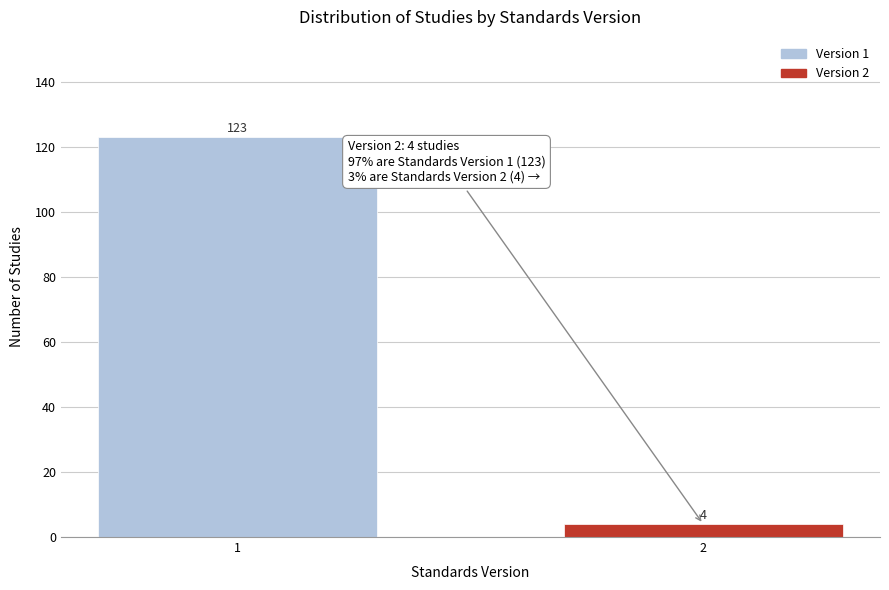

Reading left to right, list all the values displayed in this chart.

123	4